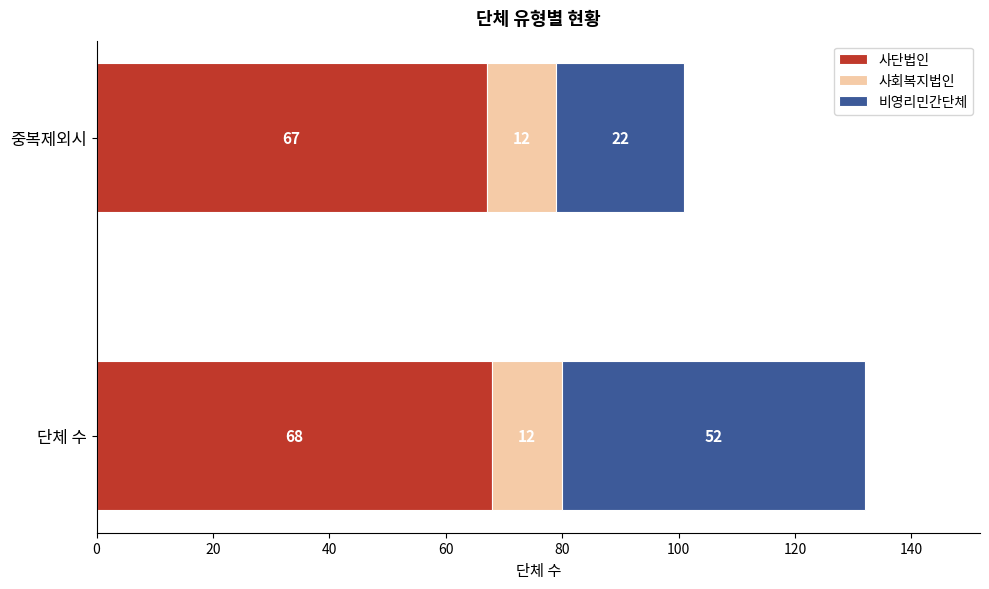

List the labels in order of 사단법인 value, smallest first.

중복제외시, 단체 수